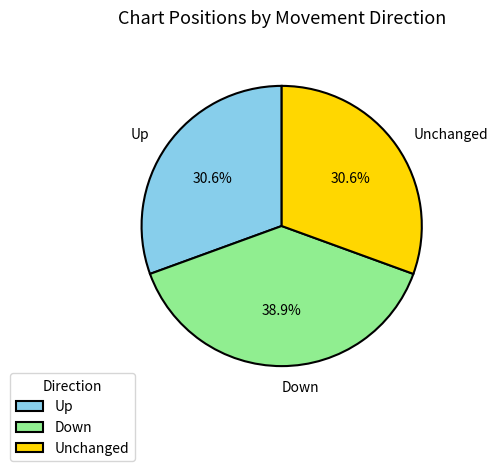

Approximately how many times larger is the value at Up compared to Unchanged?

1.0